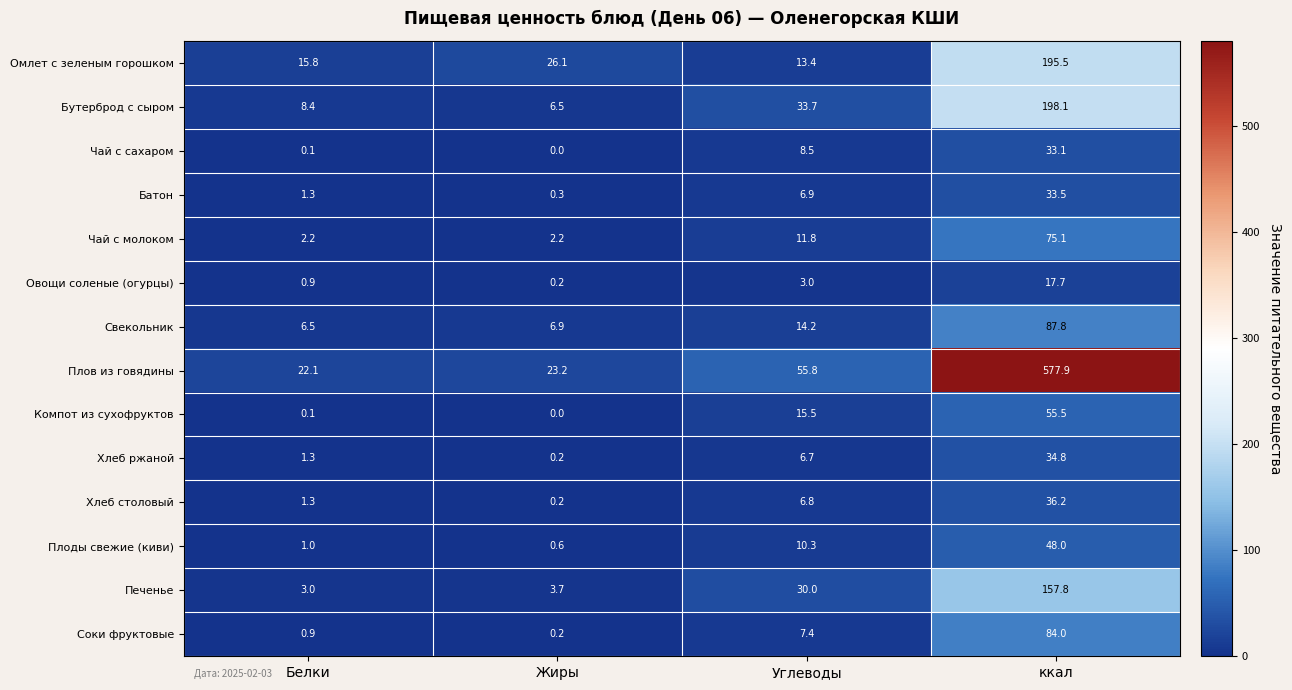

Rank the series by their maximum value, from lowest to highest.

Овощи соленые (огурцы), Чай с сахаром, Батон, Хлеб ржаной, Хлеб столовый, Плоды свежие (киви), Компот из сухофруктов, Чай с молоком, Соки фруктовые, Свекольник, Печенье, Омлет с зеленым горошком, Бутерброд с сыром, Плов из говядины